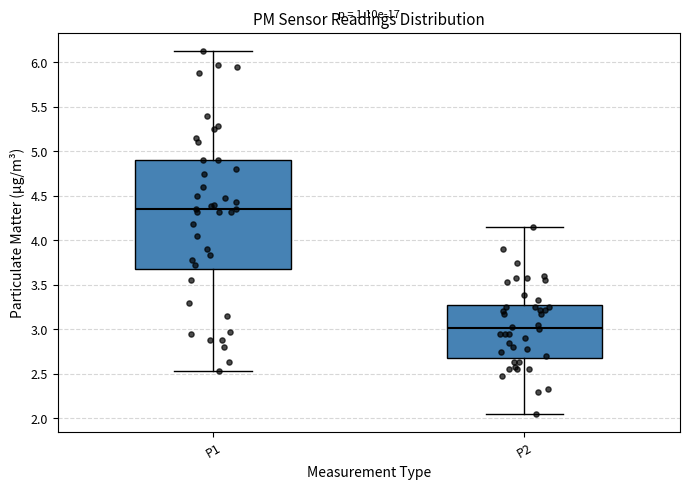

Which box is the tallest, from its lower edge to its upper edge?

P1